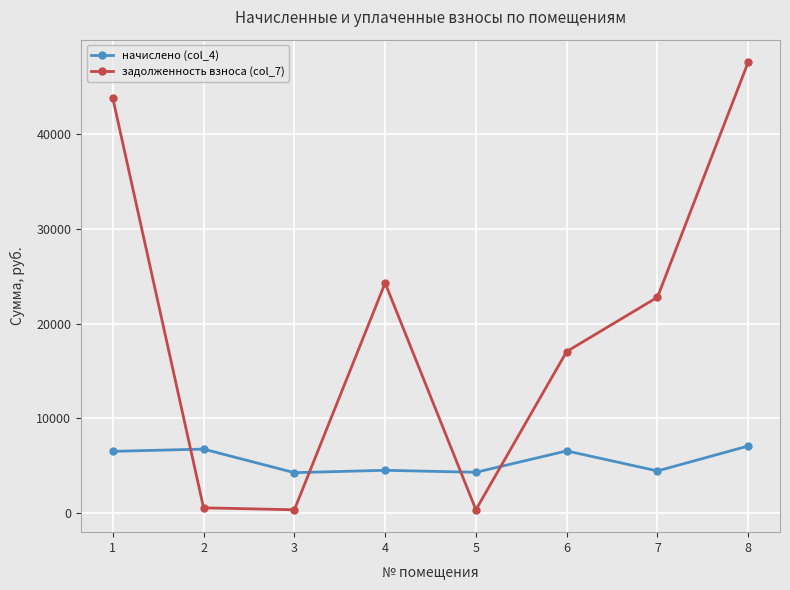

How many data points in начислено (col_4) are above 6518?

4